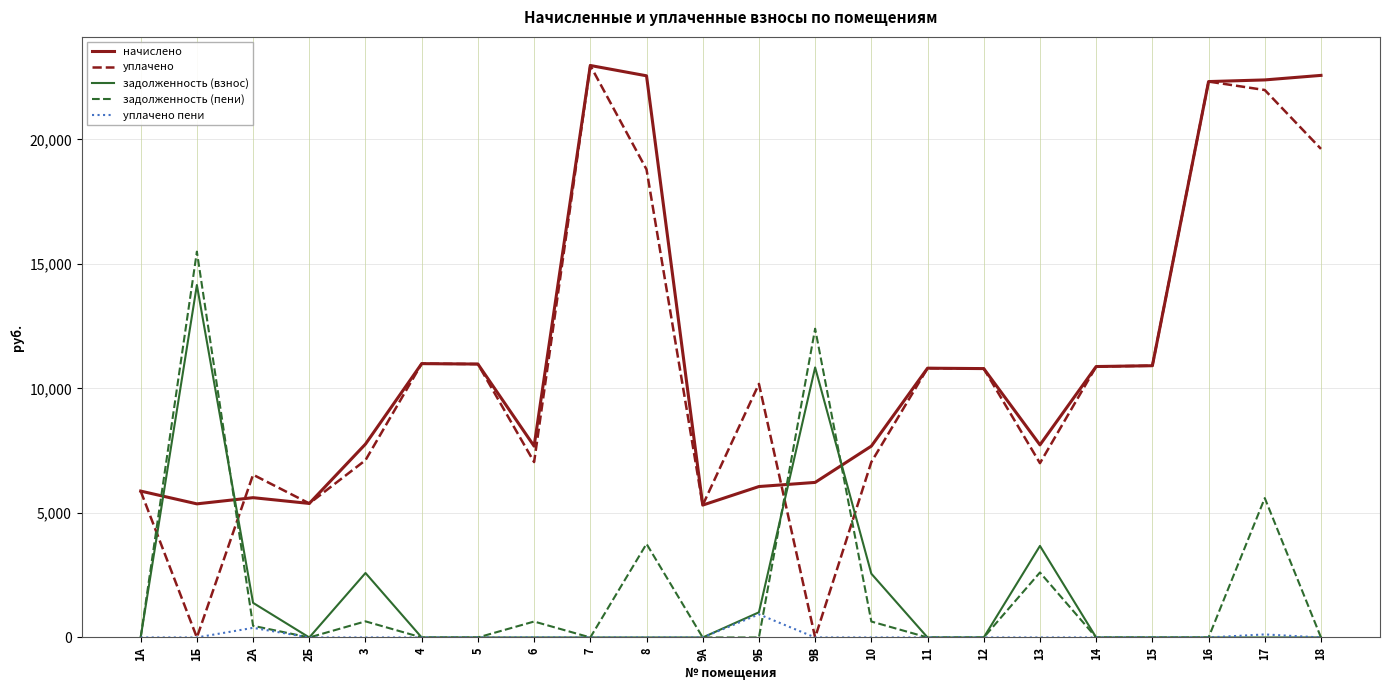

Read the начислено value at 14.

10879.9